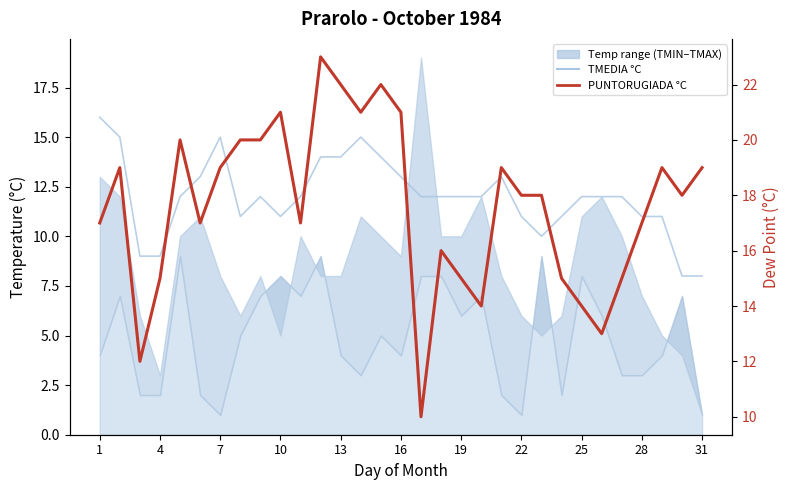

Is it true that PUNTORUGIADA °C equals 25 at 19?

False